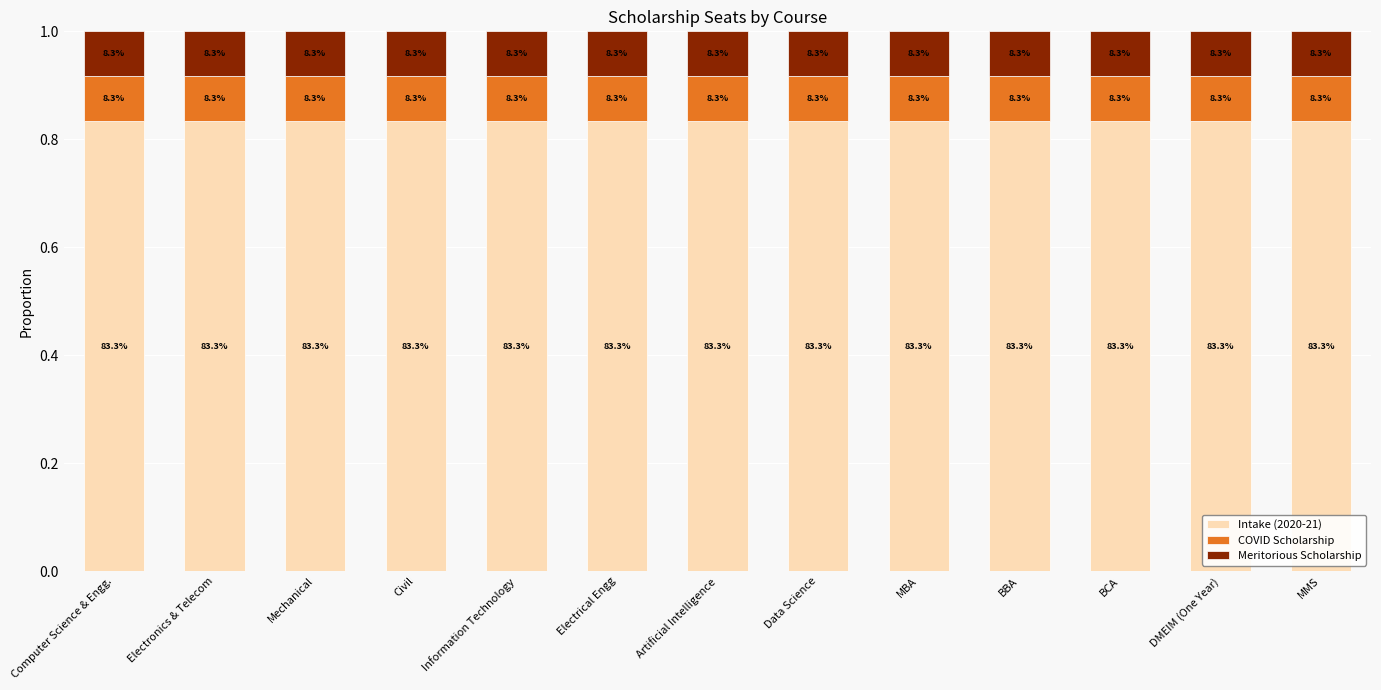

How many bars are there in total?

13